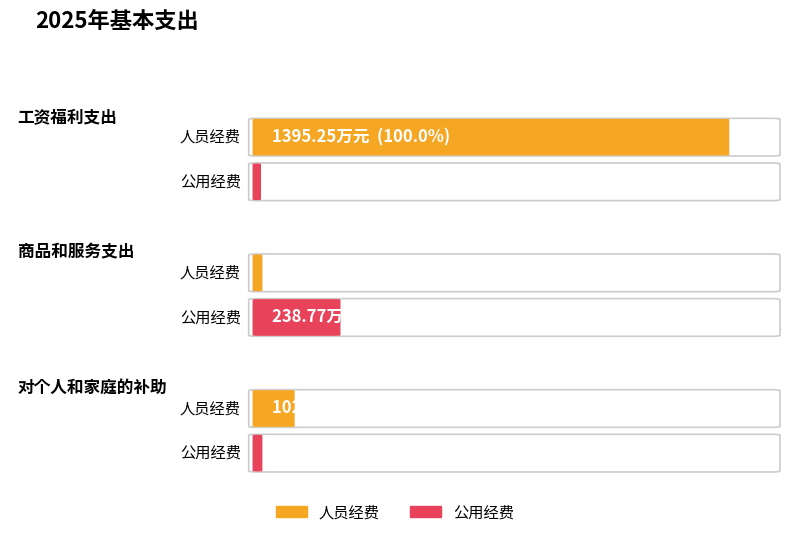

Reading left to right, transcribe all the data shown in this chart.

人员经费: 工资福利支出=1395.2	商品和服务支出=6.5	对个人和家庭的补助=102.3
公用经费: 工资福利支出=0.7	商品和服务支出=238.8	对个人和家庭的补助=6.4